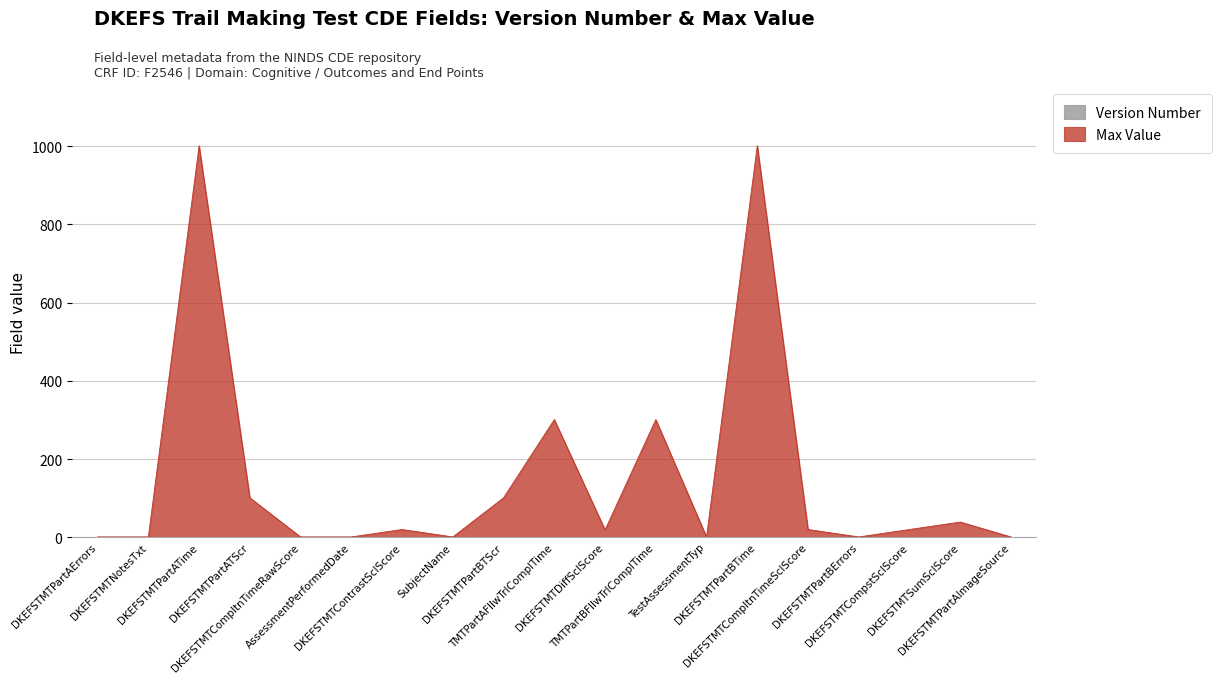

The chart shows a value of 1 at SubjectName. True or false?

True